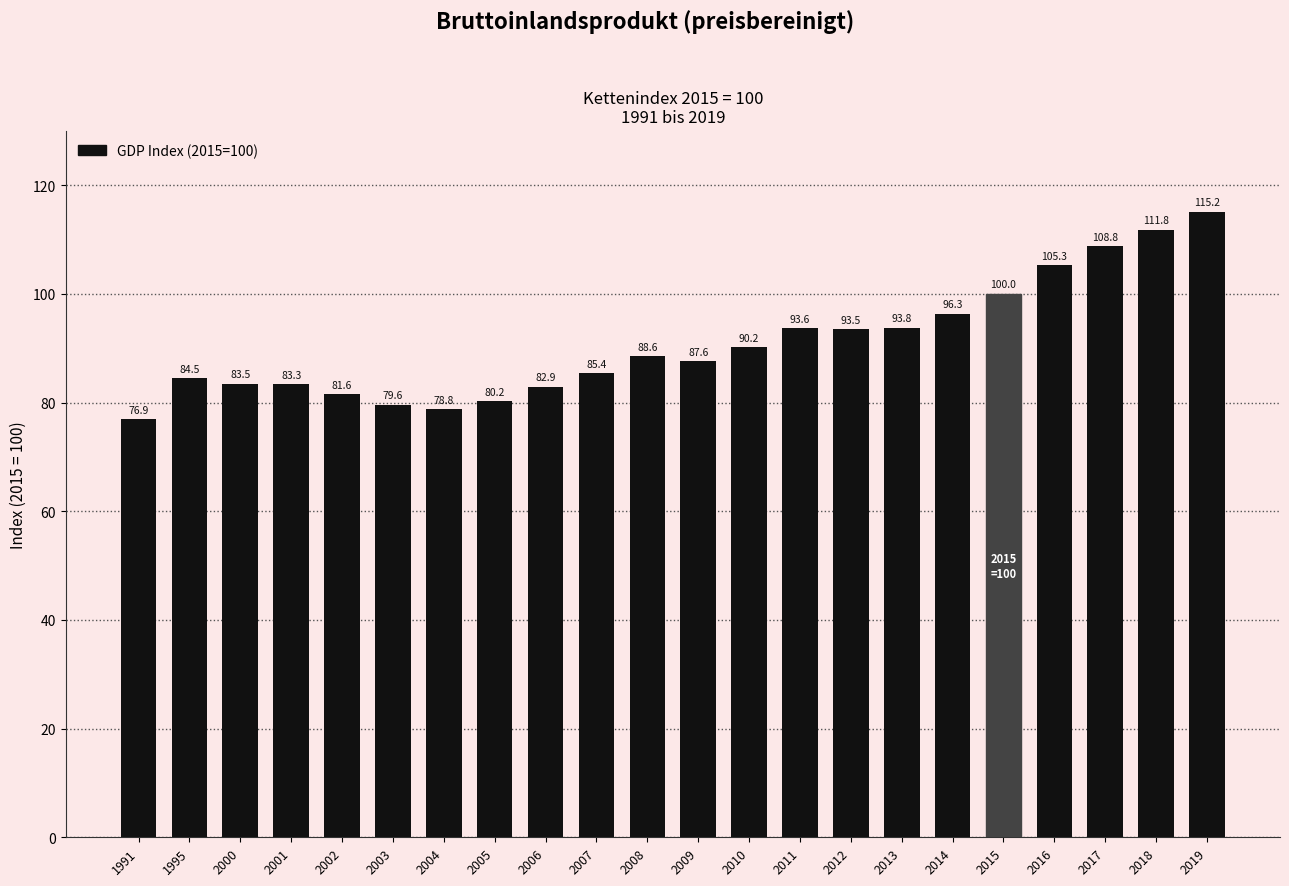

What is the sum of the values at 2015 and 2016?

205.3